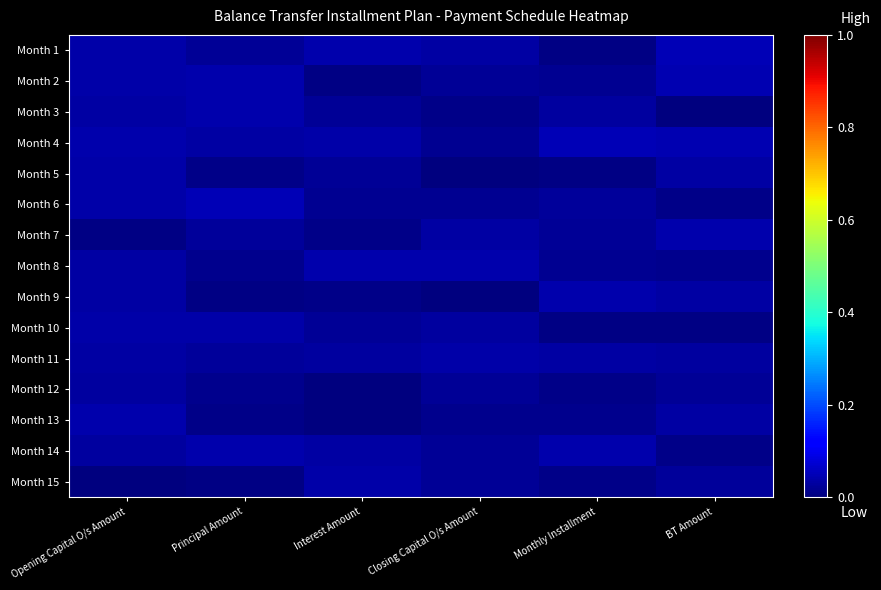

What is the total value across all series at Opening Capital O/s Amount?

0.5